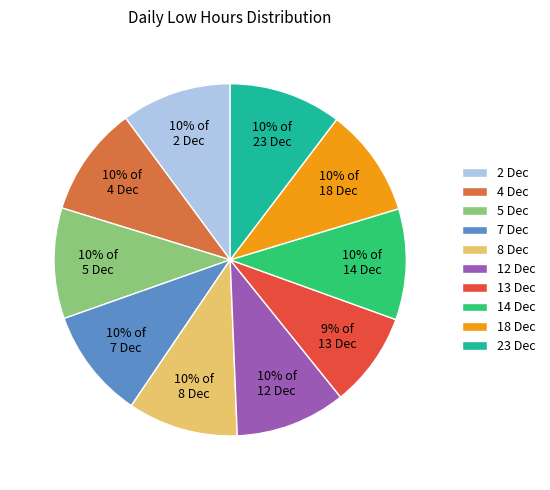

How many slices are in this pie chart?

10